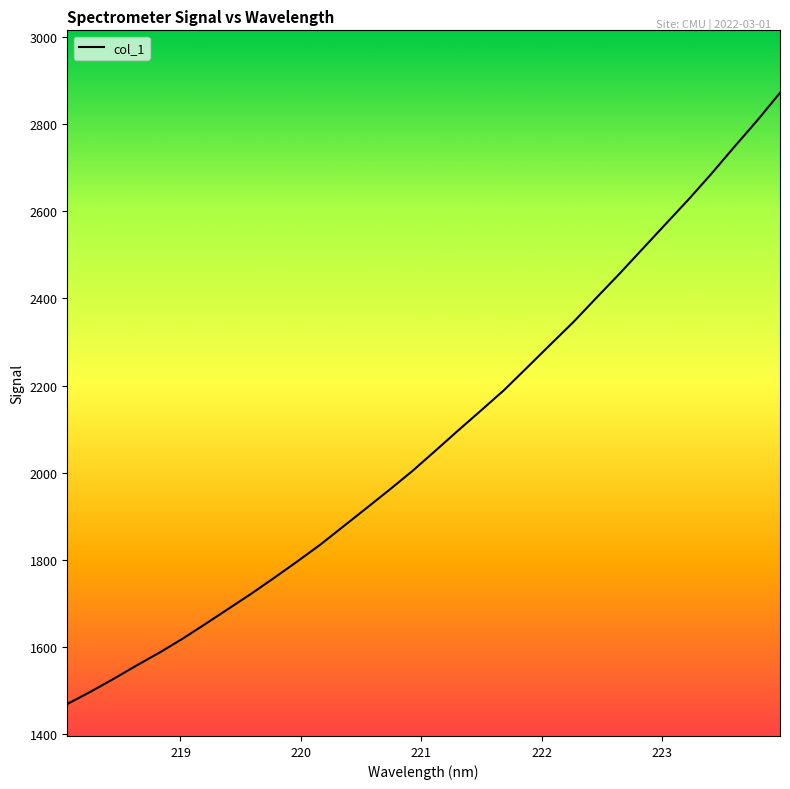

What is the difference between the maximum and minimum values?

1403.0